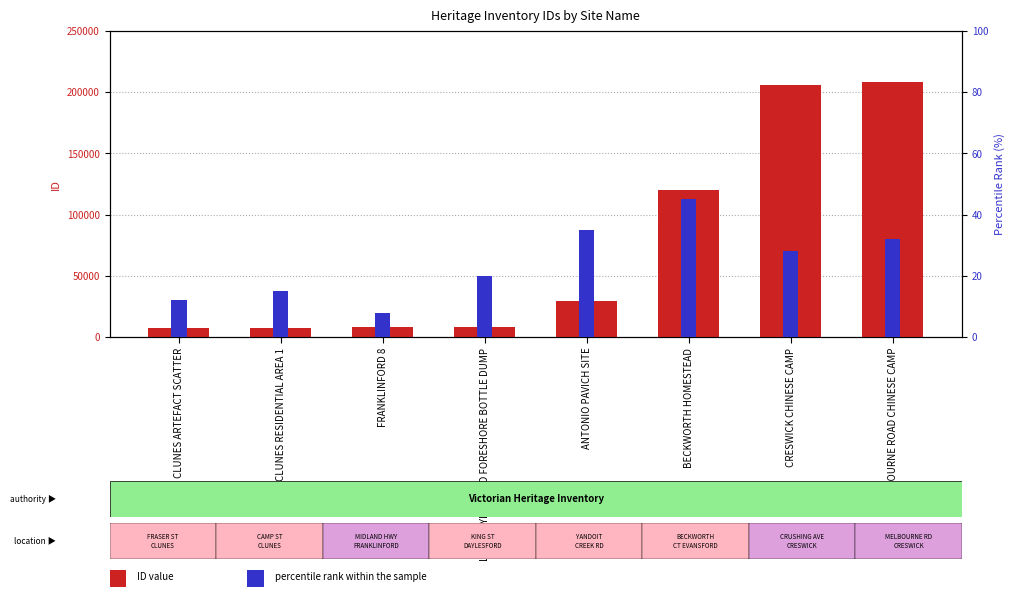

What is the difference between the maximum and minimum values in the ID value series?

201065